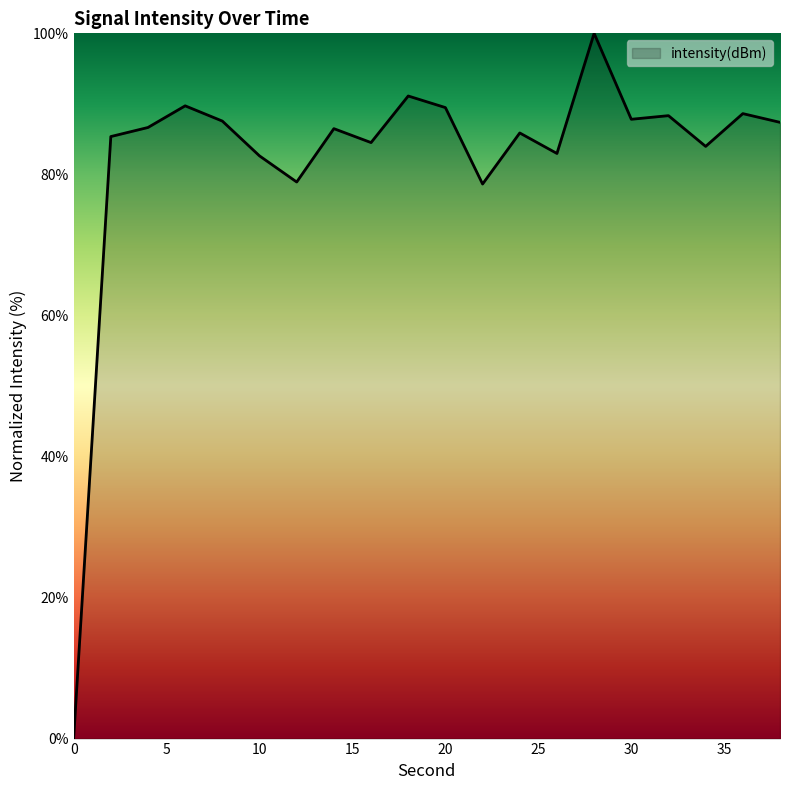

What is the difference between the maximum and minimum values?

100.0